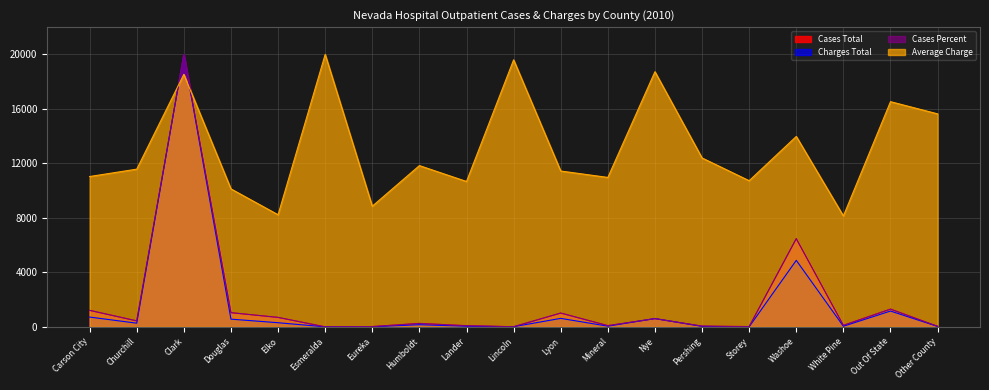

How many times do Cases Percent and Average Charge cross each other?

2